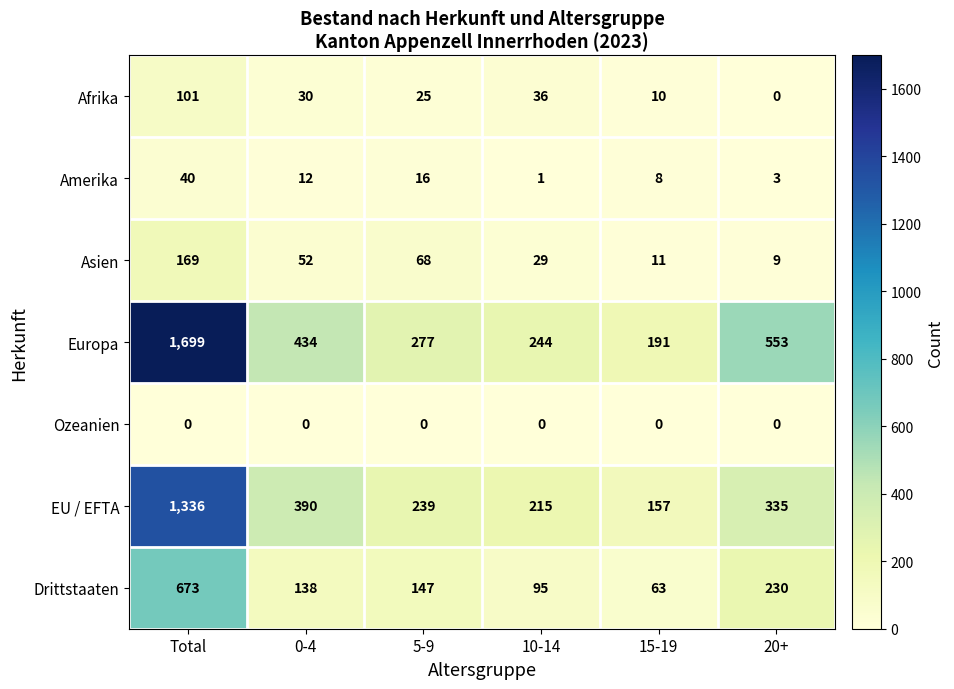

Which series has the largest total across all categories?

Europa